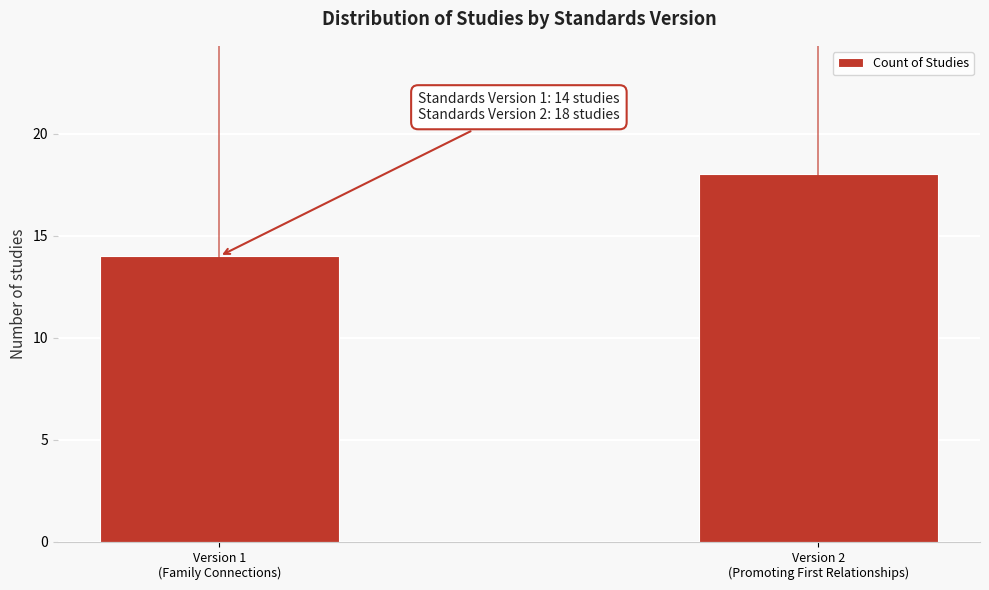

Reading left to right, list all the values displayed in this chart.

14	18